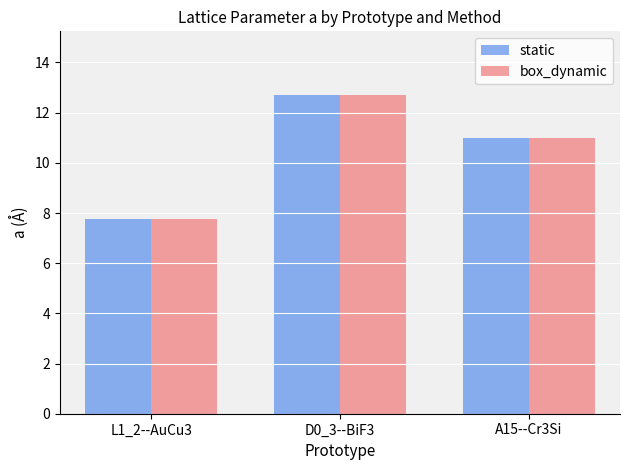

What is the difference between the maximum and minimum values in the static series?

4.9